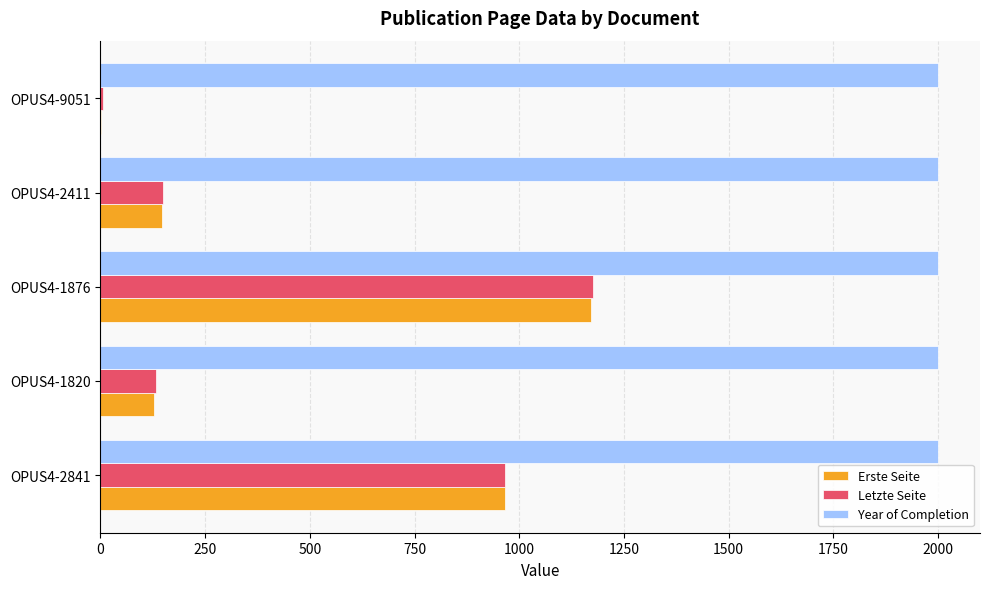

The value of Year of Completion at OPUS4-9051 is 3181. True or false?

False